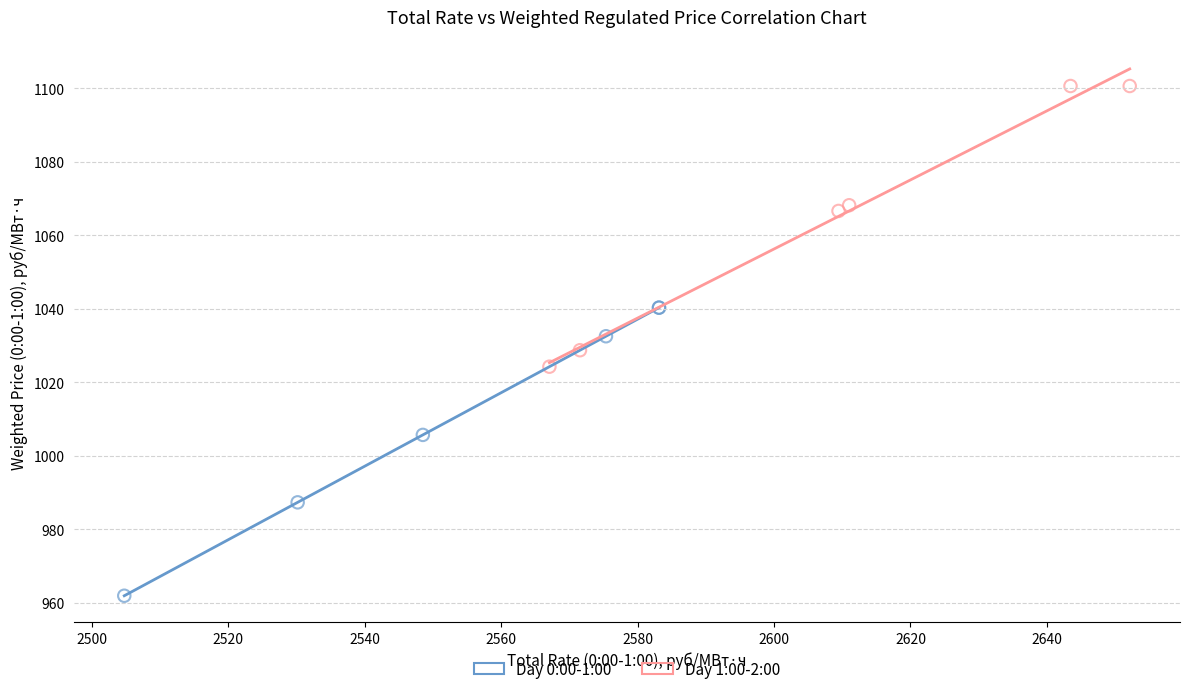

Which series reaches the minimum Y coordinate?

Day 0:00-1:00